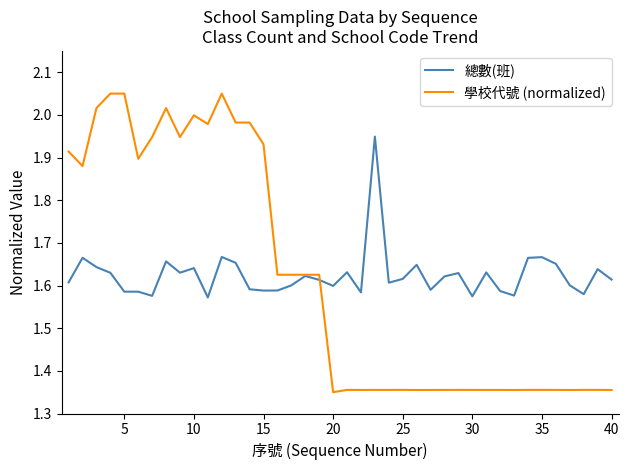

Which series has the largest range (max minus min)?

學校代號 (normalized)